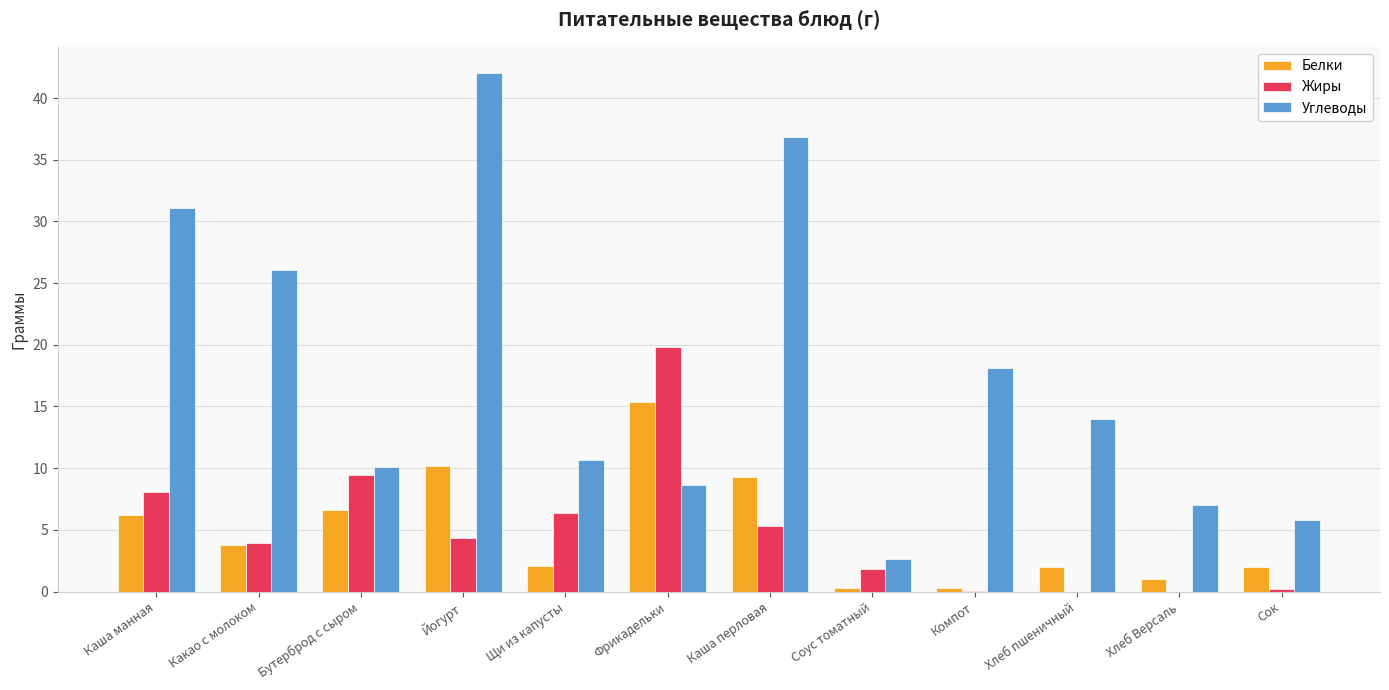

Which category has the highest value across all series?

Йогурт